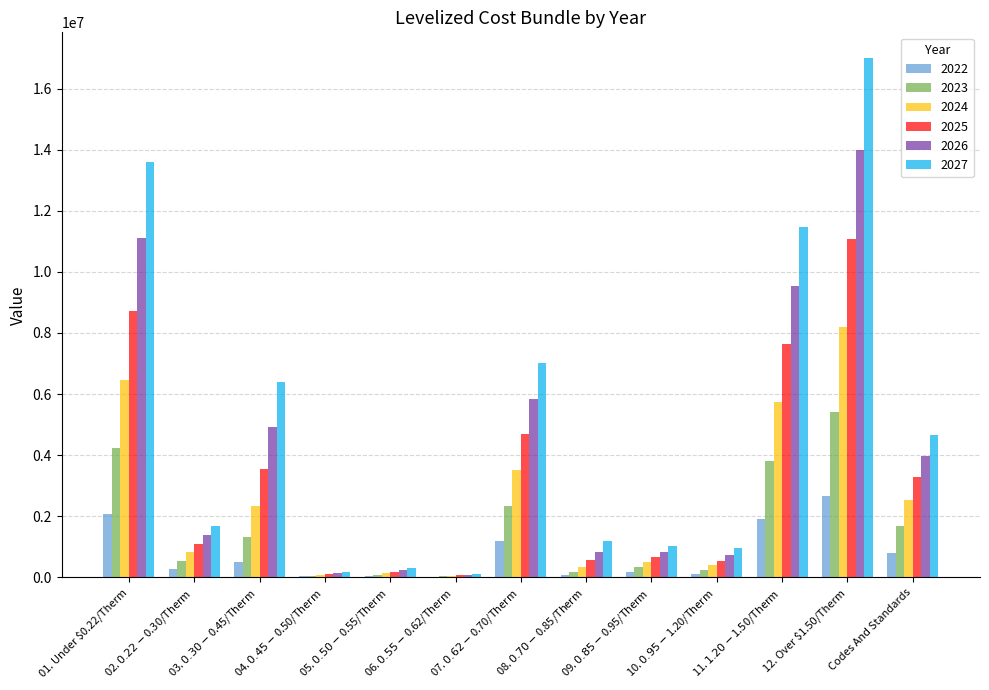

Which category has the highest value across all series?

12. Over $1.50/Therm